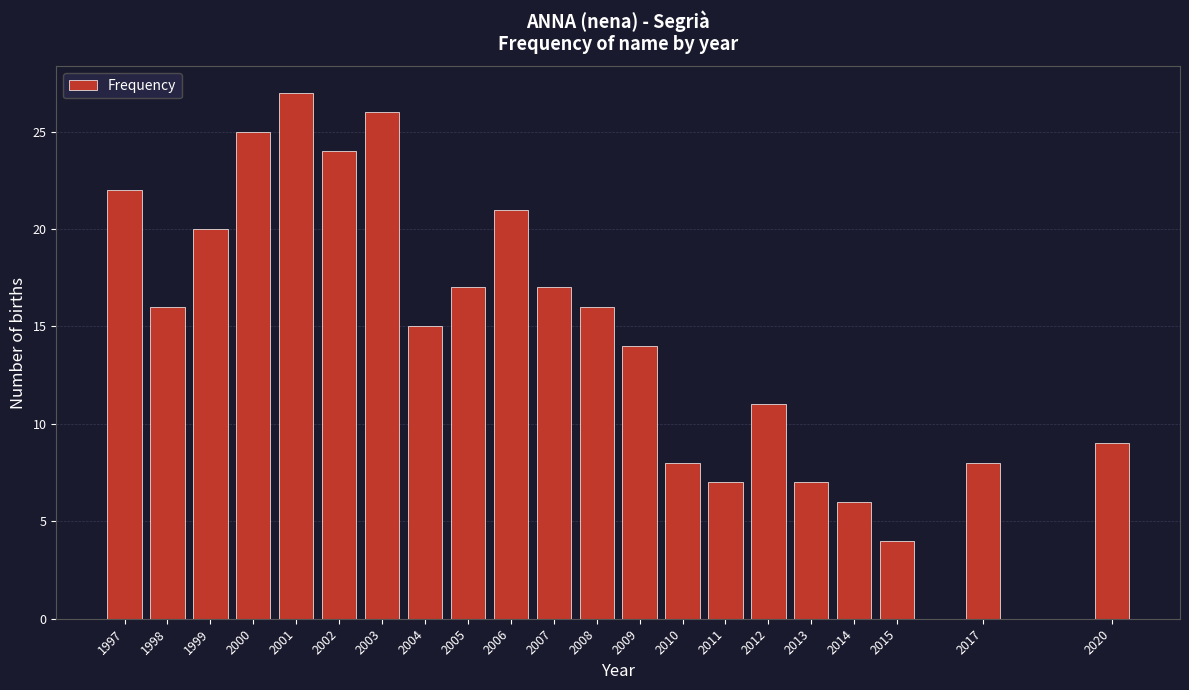

Reading right to left, extract all data points from this chart.

2020=9	2017=8	2015=4	2014=6	2013=7	2012=11	2011=7	2010=8	2009=14	2008=16	2007=17	2006=21	2005=17	2004=15	2003=26	2002=24	2001=27	2000=25	1999=20	1998=16	1997=22